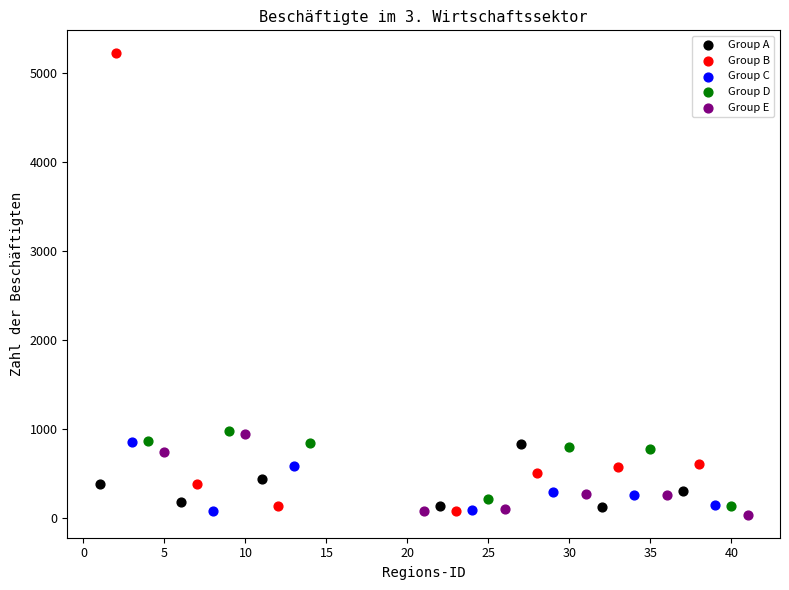

What are all the series names shown in the legend?

Group A, Group B, Group C, Group D, Group E